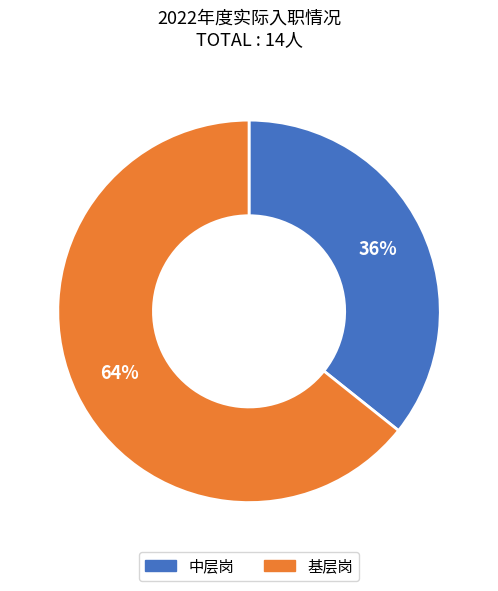

What is the ratio of the value at 中层岗 to the value at 基层岗?

0.6